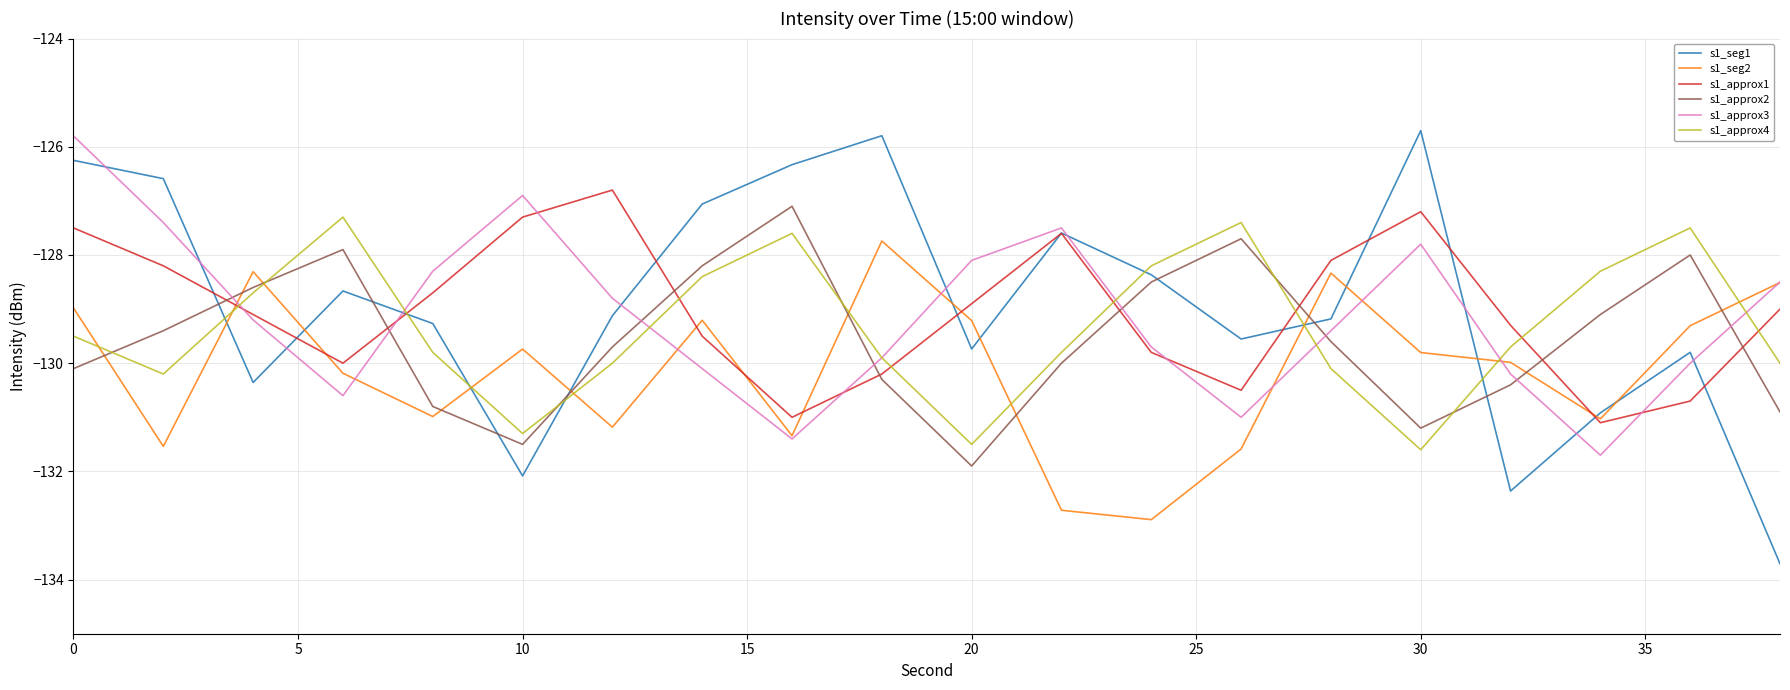

Which series has the widest spread of values?

s1_seg1